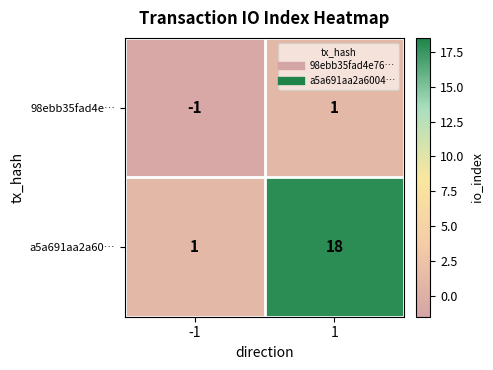

Reading left to right, list all the values displayed in this chart.

98ebb35fad4e…: -1	1
a5a691aa2a60…: 1	18